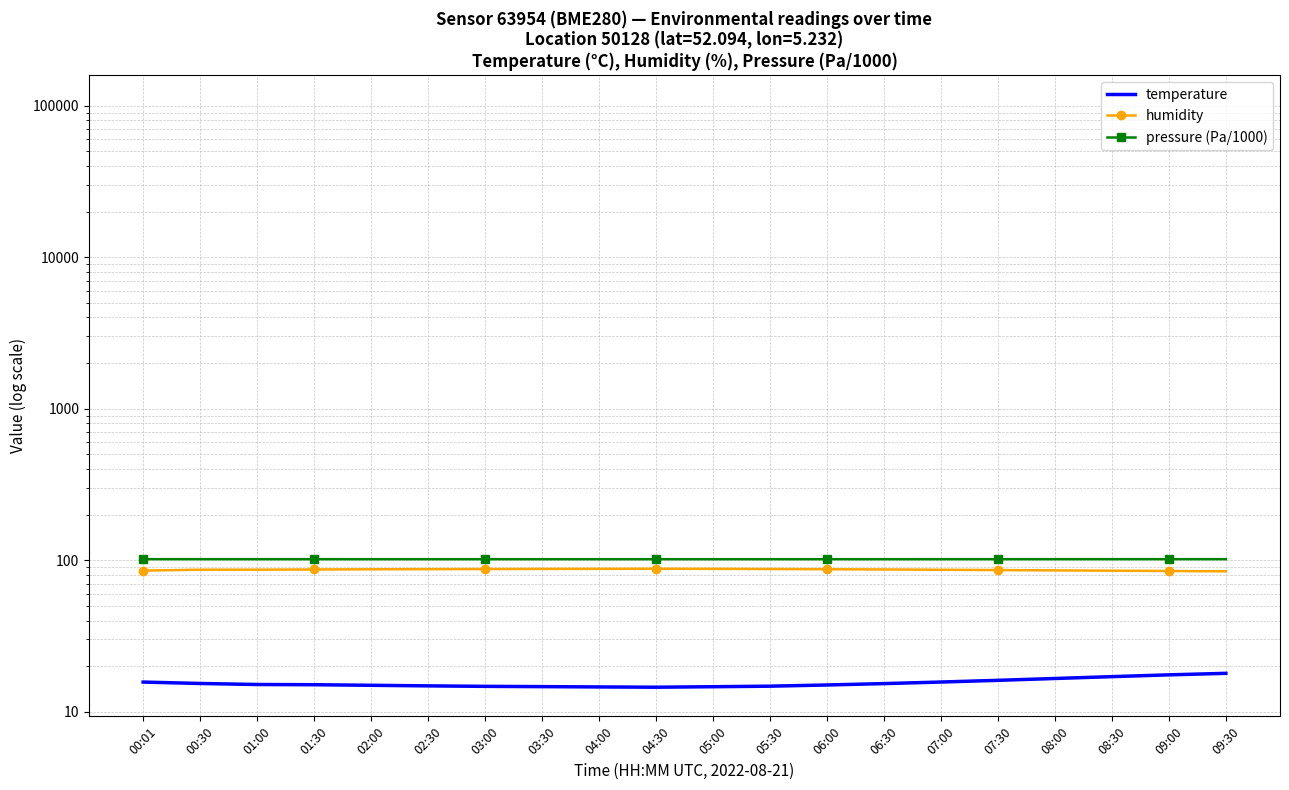

How many data points in temperature are less than 15?

8